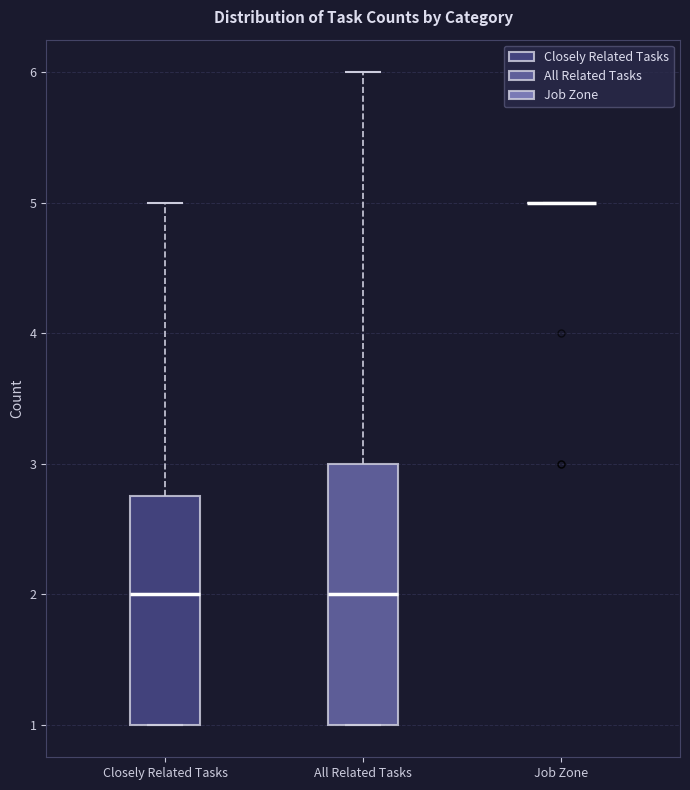

Where is the upper edge of the box for Closely Related Tasks on the y-axis? The values are not printed on the chart, so give them approximately, as read against the axis.

2.8